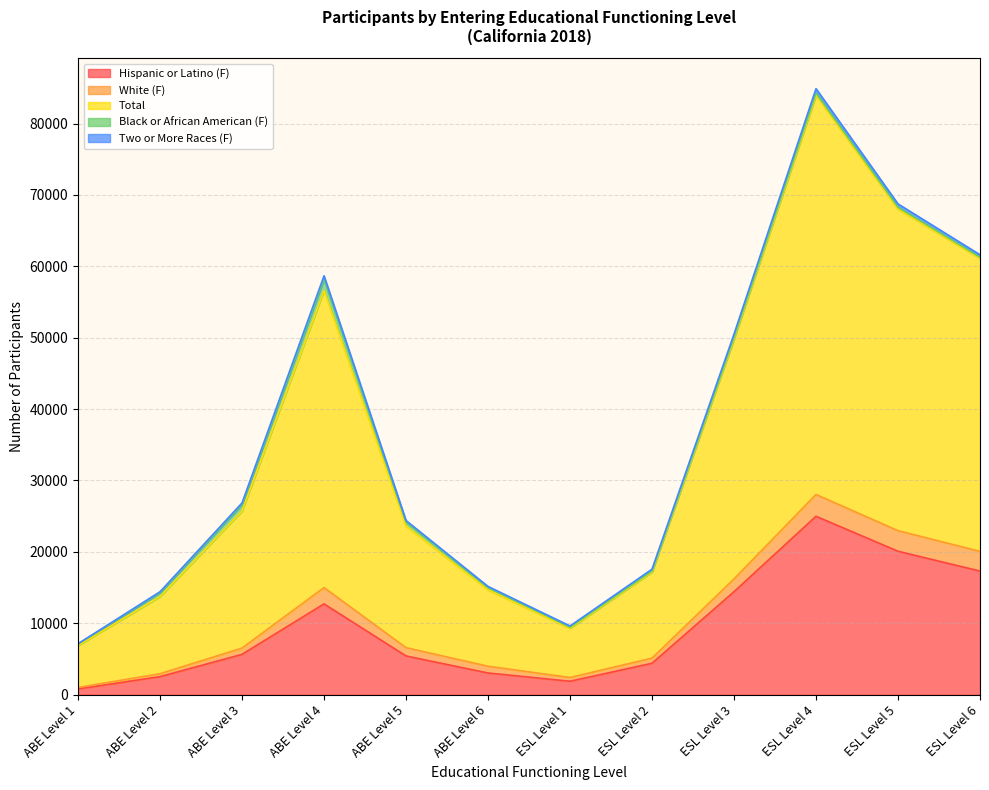

What is the highest value of the Hispanic or Latino (F) series?

24986